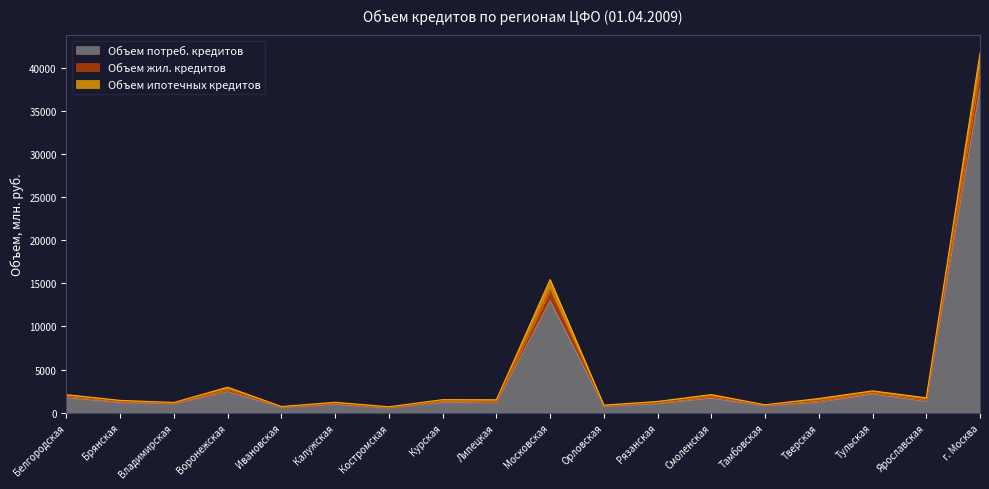

What is the total value across all series at Ярославская?

1724.4